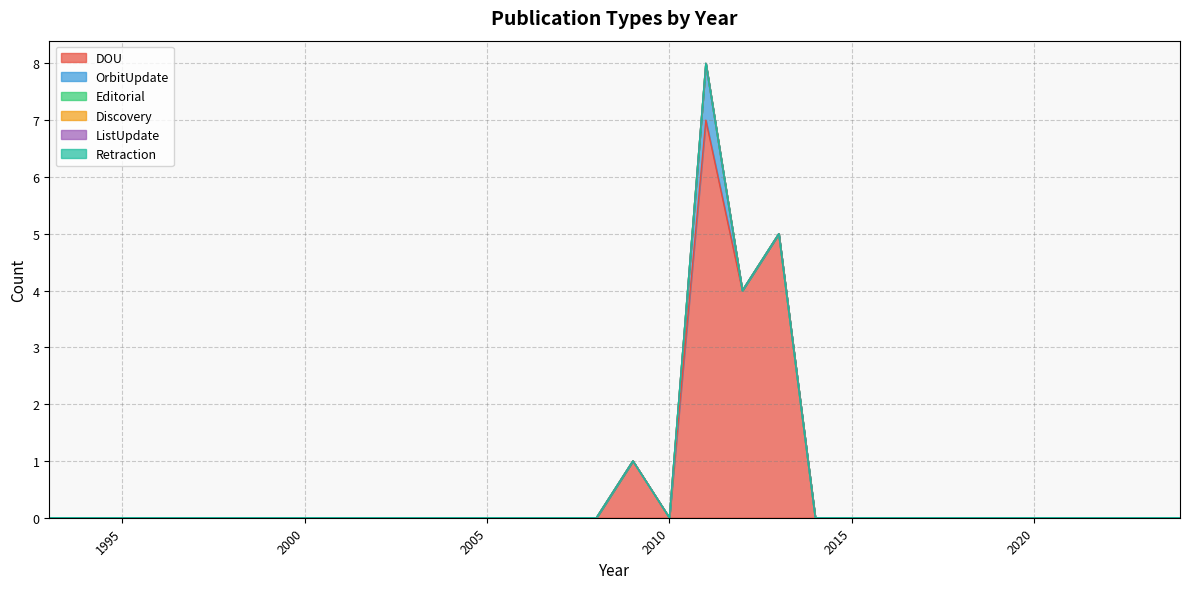

Reading left to right, transcribe all the data shown in this chart.

DOU: 1993=0	1994=0	1995=0	1996=0	1997=0	1998=0	1999=0	2000=0	2001=0	2002=0	2003=0	2004=0	2005=0	2006=0	2007=0	2008=0	2009=1	2010=0	2011=7	2012=4	2013=5	2014=0	2015=0	2016=0	2017=0	2018=0	2019=0	2020=0	2021=0	2022=0	2023=0	2024=0
OrbitUpdate: 1993=0	1994=0	1995=0	1996=0	1997=0	1998=0	1999=0	2000=0	2001=0	2002=0	2003=0	2004=0	2005=0	2006=0	2007=0	2008=0	2009=0	2010=0	2011=1	2012=0	2013=0	2014=0	2015=0	2016=0	2017=0	2018=0	2019=0	2020=0	2021=0	2022=0	2023=0	2024=0
Editorial: 1993=0	1994=0	1995=0	1996=0	1997=0	1998=0	1999=0	2000=0	2001=0	2002=0	2003=0	2004=0	2005=0	2006=0	2007=0	2008=0	2009=0	2010=0	2011=0	2012=0	2013=0	2014=0	2015=0	2016=0	2017=0	2018=0	2019=0	2020=0	2021=0	2022=0	2023=0	2024=0
Discovery: 1993=0	1994=0	1995=0	1996=0	1997=0	1998=0	1999=0	2000=0	2001=0	2002=0	2003=0	2004=0	2005=0	2006=0	2007=0	2008=0	2009=0	2010=0	2011=0	2012=0	2013=0	2014=0	2015=0	2016=0	2017=0	2018=0	2019=0	2020=0	2021=0	2022=0	2023=0	2024=0
ListUpdate: 1993=0	1994=0	1995=0	1996=0	1997=0	1998=0	1999=0	2000=0	2001=0	2002=0	2003=0	2004=0	2005=0	2006=0	2007=0	2008=0	2009=0	2010=0	2011=0	2012=0	2013=0	2014=0	2015=0	2016=0	2017=0	2018=0	2019=0	2020=0	2021=0	2022=0	2023=0	2024=0
Retraction: 1993=0	1994=0	1995=0	1996=0	1997=0	1998=0	1999=0	2000=0	2001=0	2002=0	2003=0	2004=0	2005=0	2006=0	2007=0	2008=0	2009=0	2010=0	2011=0	2012=0	2013=0	2014=0	2015=0	2016=0	2017=0	2018=0	2019=0	2020=0	2021=0	2022=0	2023=0	2024=0